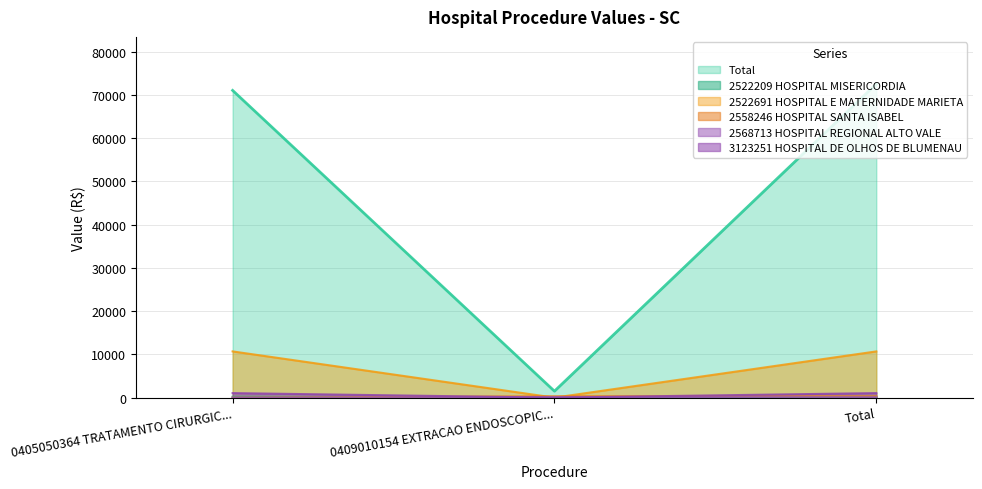

Which series has the widest spread of values?

Total